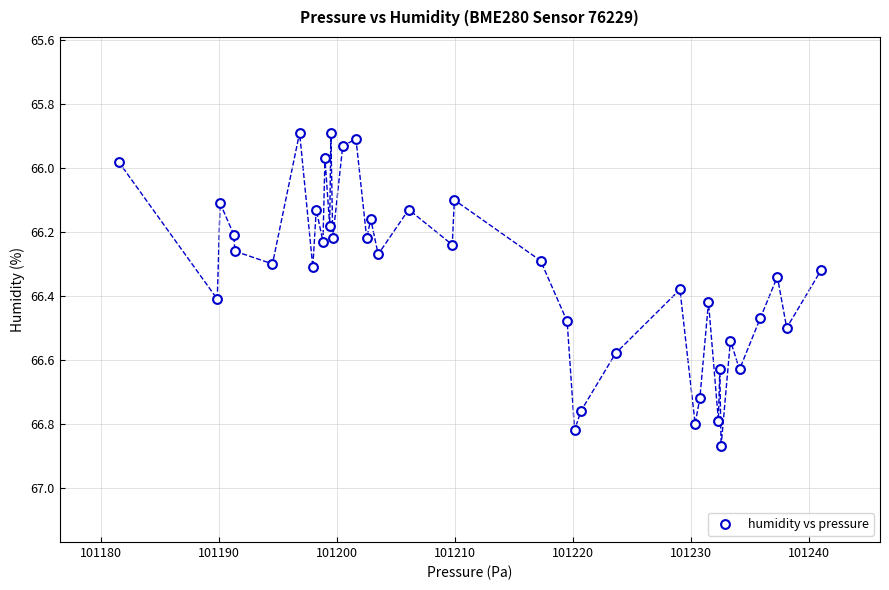

What is the range of Y values (max minus min)?

1.0